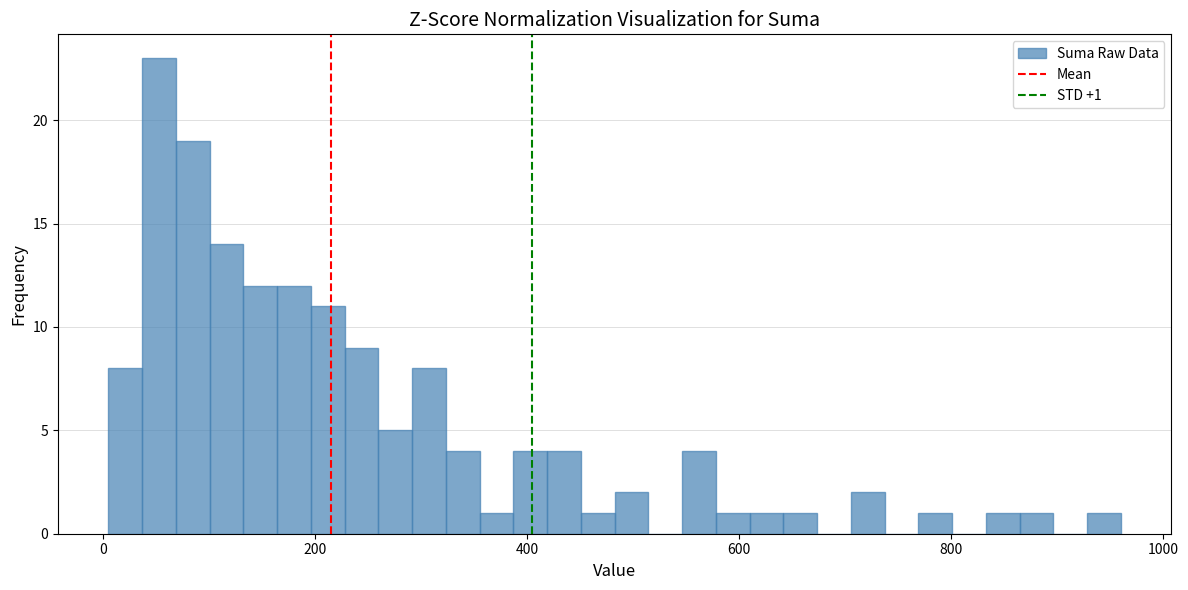

Read against the x-axis, roughly where is the centre of the tallest bar?

60